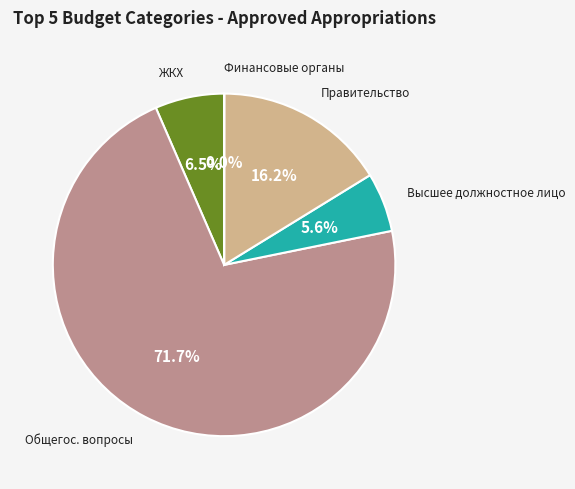

Does any single category account for the majority?

Yes